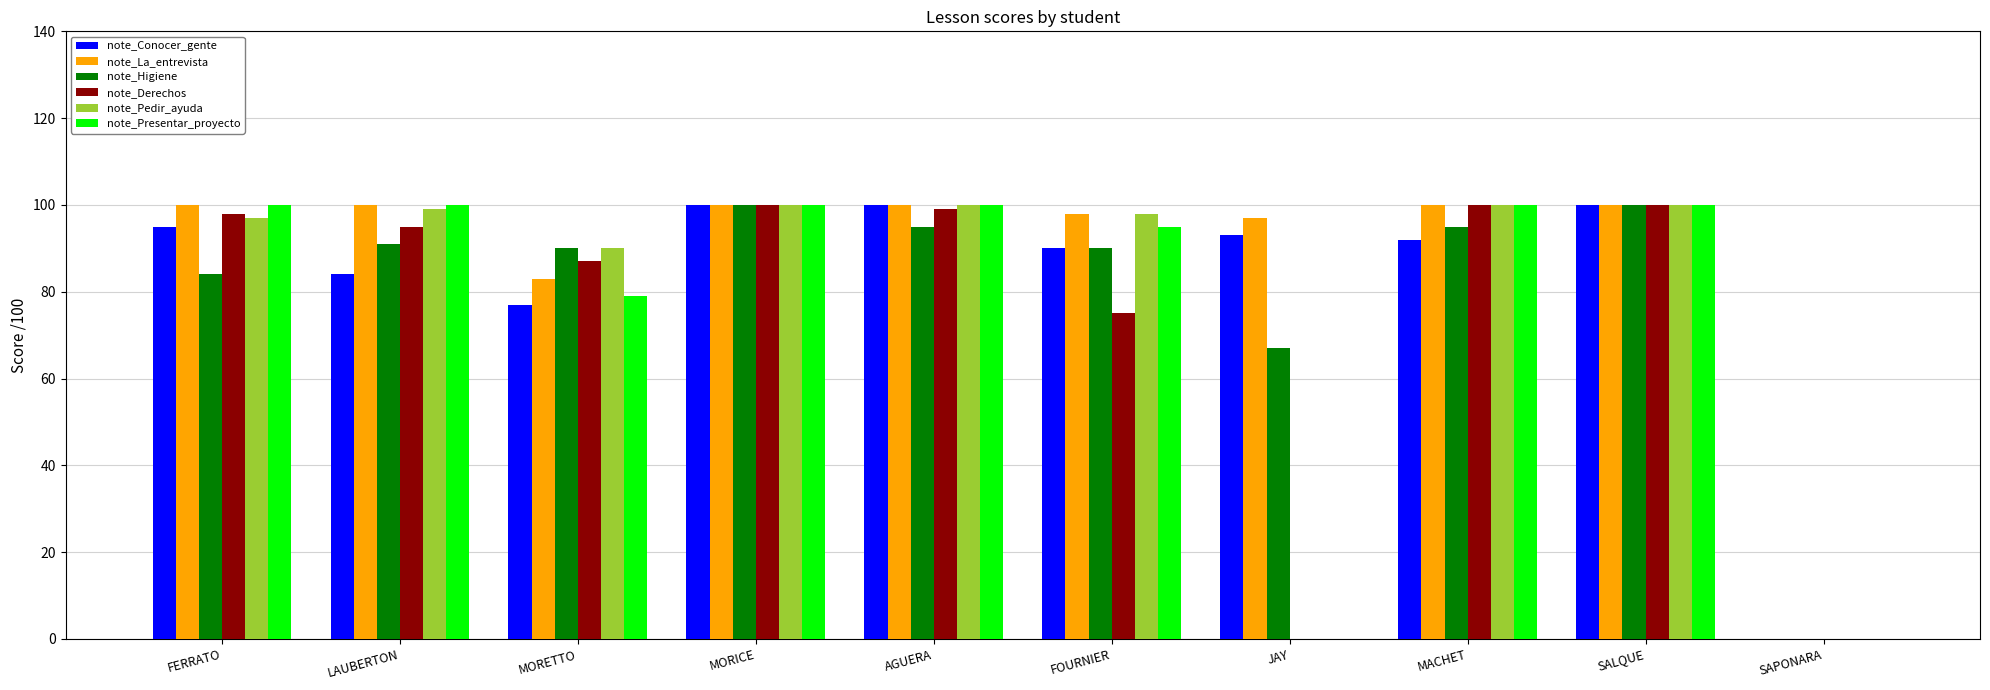

What is the sum of the note_La_entrevista values at SAPONARA and LAUBERTON?

100